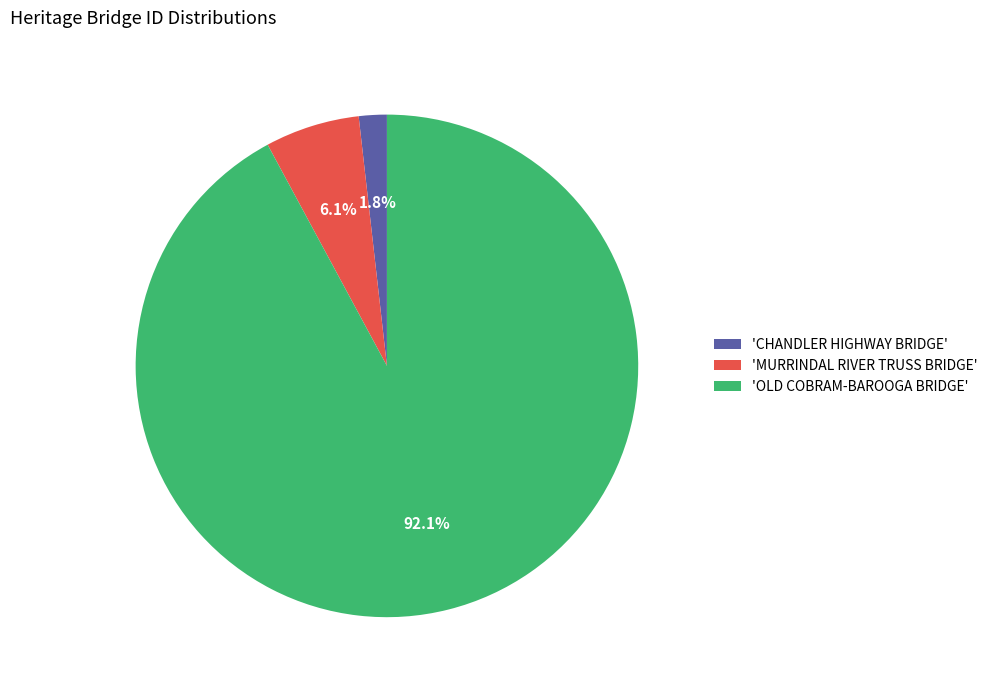

Does any single category account for the majority?

Yes